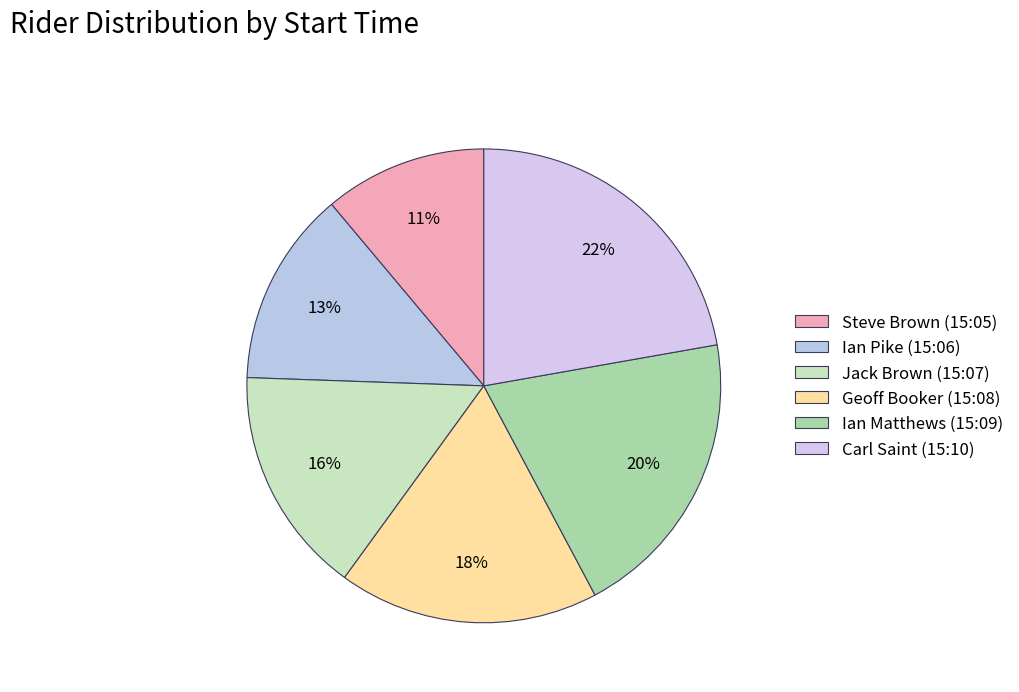

Is the sum of Carl Saint (15:10) and Geoff Booker (15:08) greater than half?

No